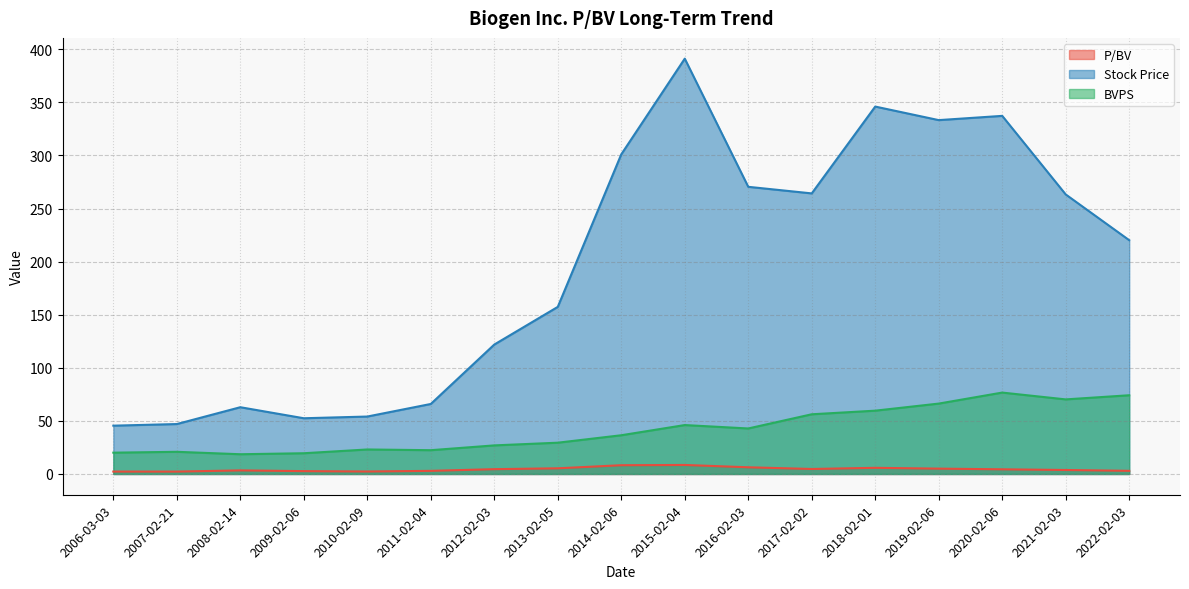

Rank the series by their average value, from lowest to highest.

P/BV, BVPS, Stock Price